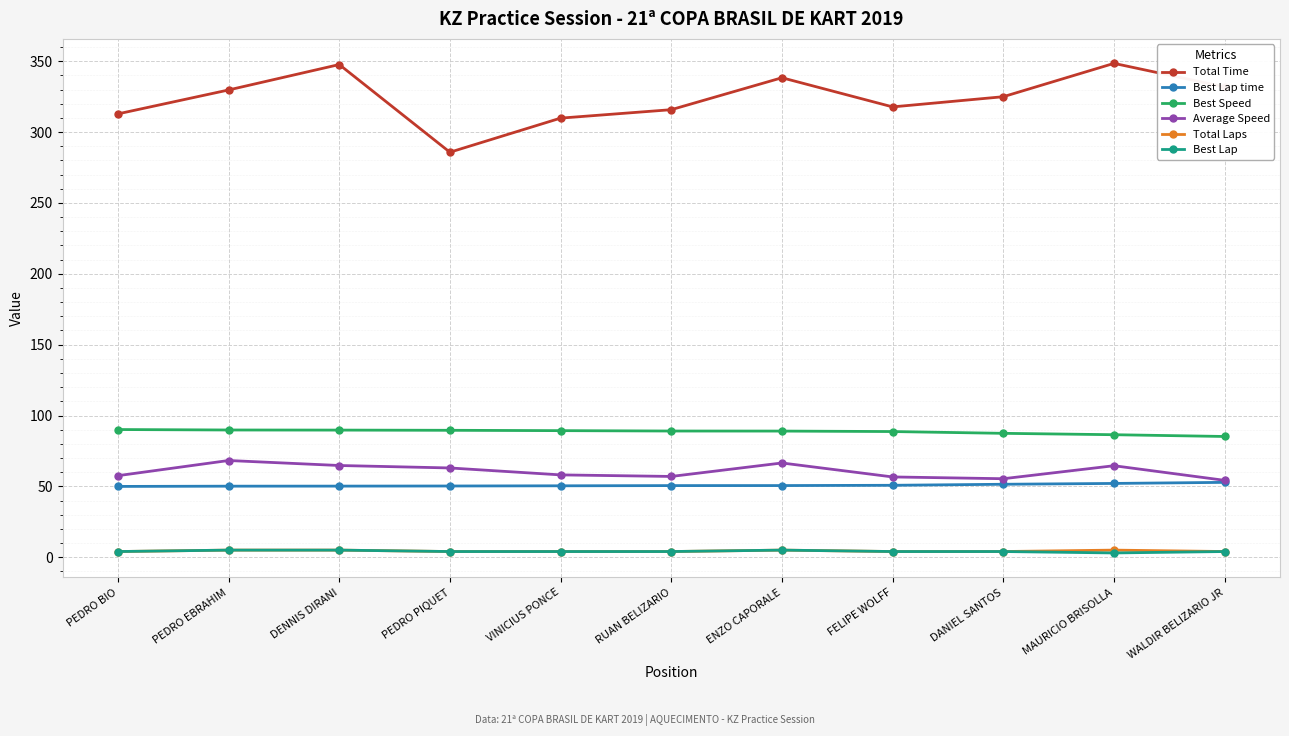

Is the value of Best Lap at DENNIS DIRANI greater than the value of Best Lap time at VINICIUS PONCE?

No